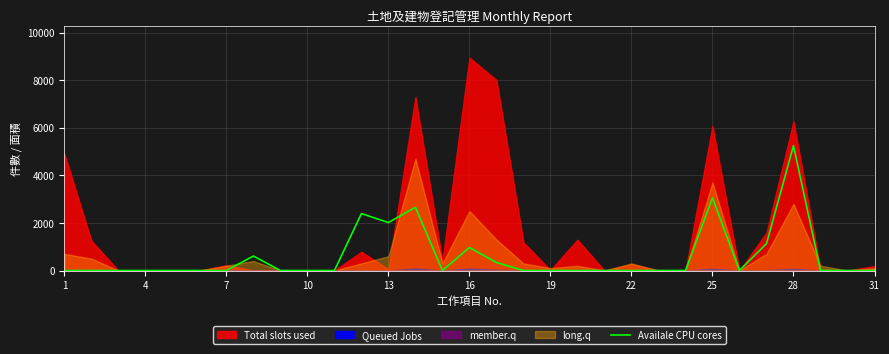

The value at 17 is 3540. True or false?

False